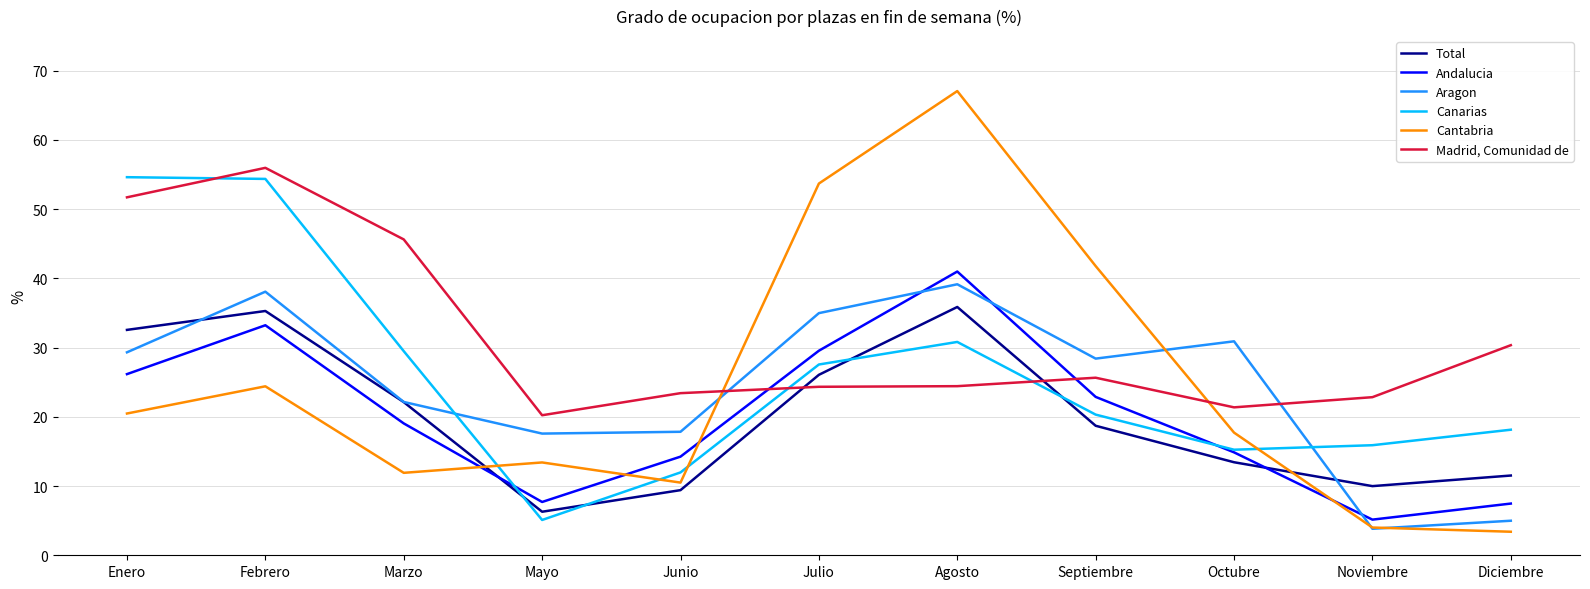

Rank the series at Mayo from highest to lowest value.

Madrid, Comunidad de, Aragon, Cantabria, Andalucia, Total, Canarias